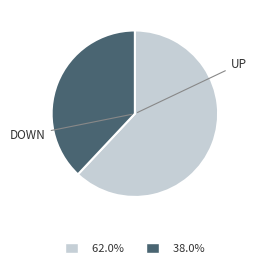

Rank the categories by value from lowest to highest.

DOWN, UP